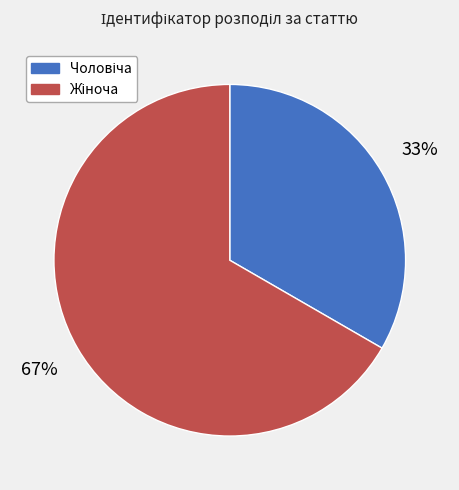

To the nearest percent, what is the average slice percentage?

50%